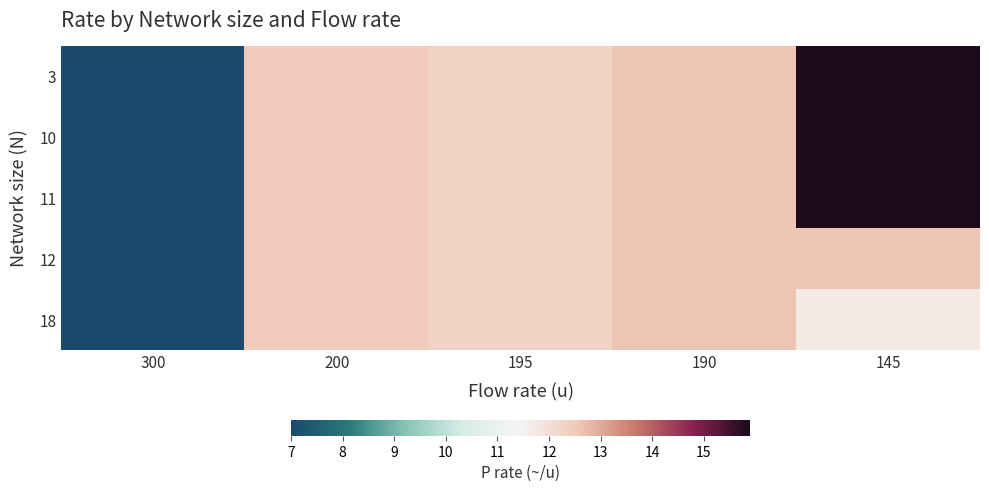

Which category has the lowest value across all series?

300